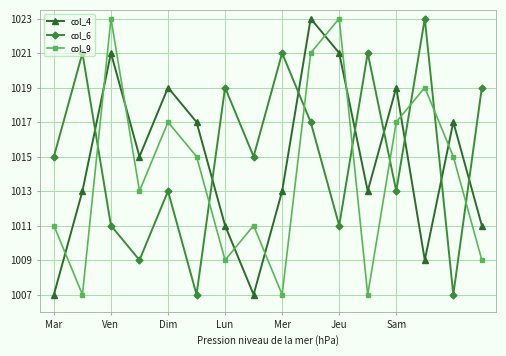

Reading left to right, extract all data points from this chart.

col_4: 1007	1013	1021	1015	1019	1017	1011	1007	1013	1023	1021	1013	1019	1009	1017	1011
col_6: 1015	1021	1011	1009	1013	1007	1019	1015	1021	1017	1011	1021	1013	1023	1007	1019
col_9: 1011	1007	1023	1013	1017	1015	1009	1011	1007	1021	1023	1007	1017	1019	1015	1009